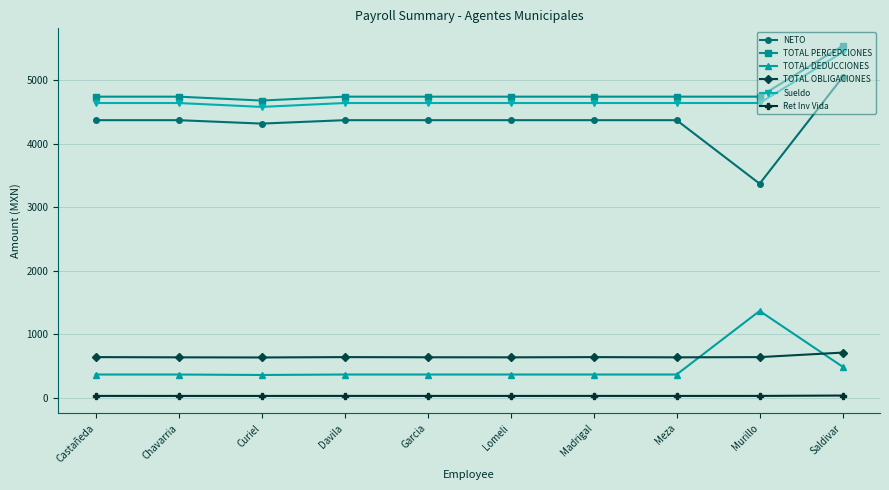

At which category does the chart reach its peak across all series?

Saldivar